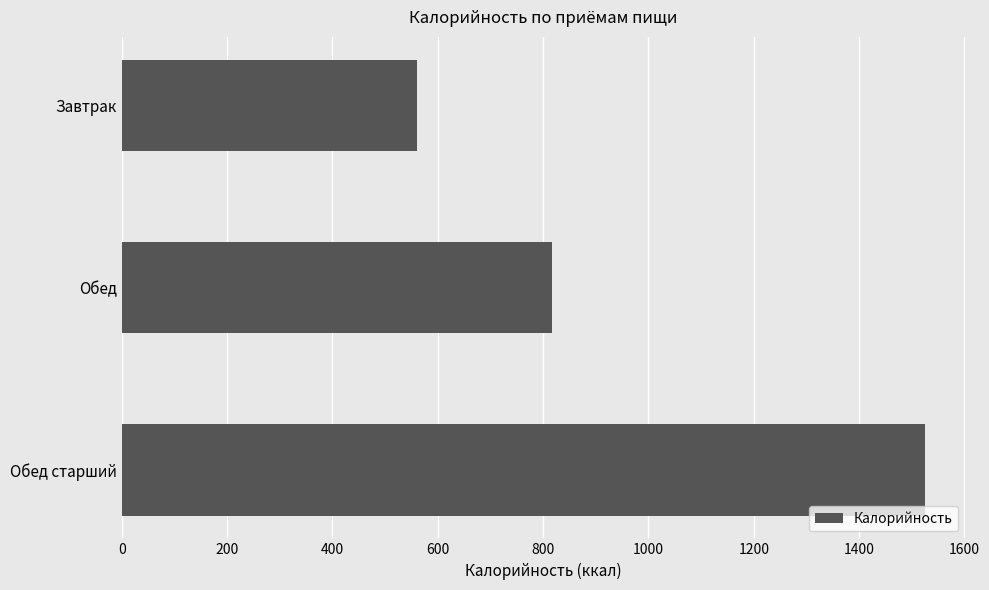

What value does the data have at Обед, to the nearest 100?

800